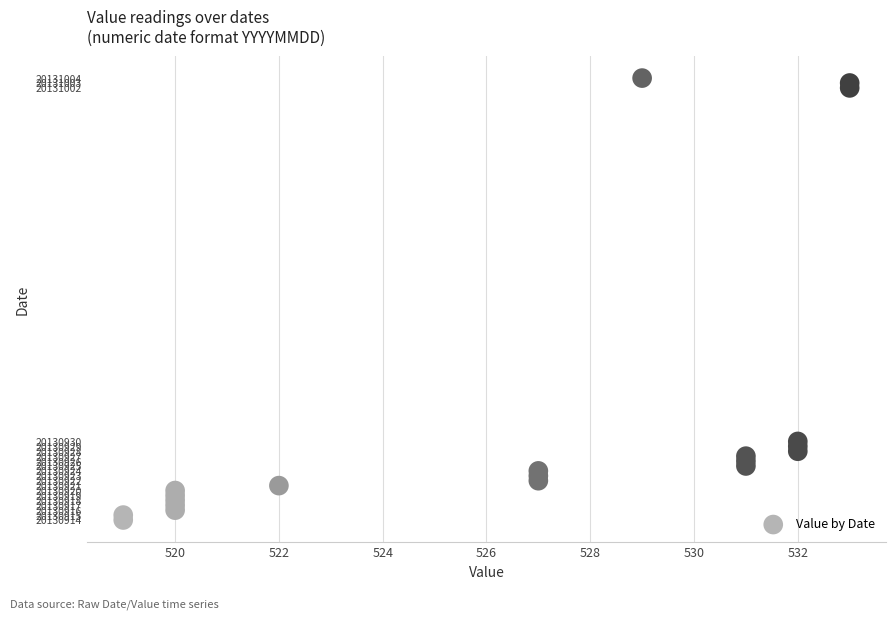

What Y value in the scatter plot is closest to 20130959?

20130930